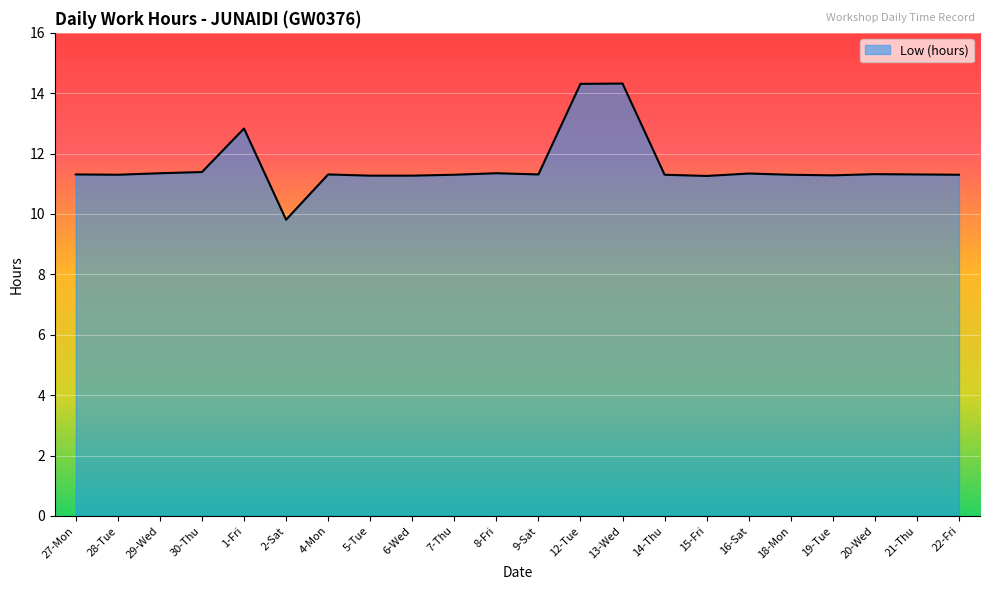

What is the maximum value shown in the chart?

14.3